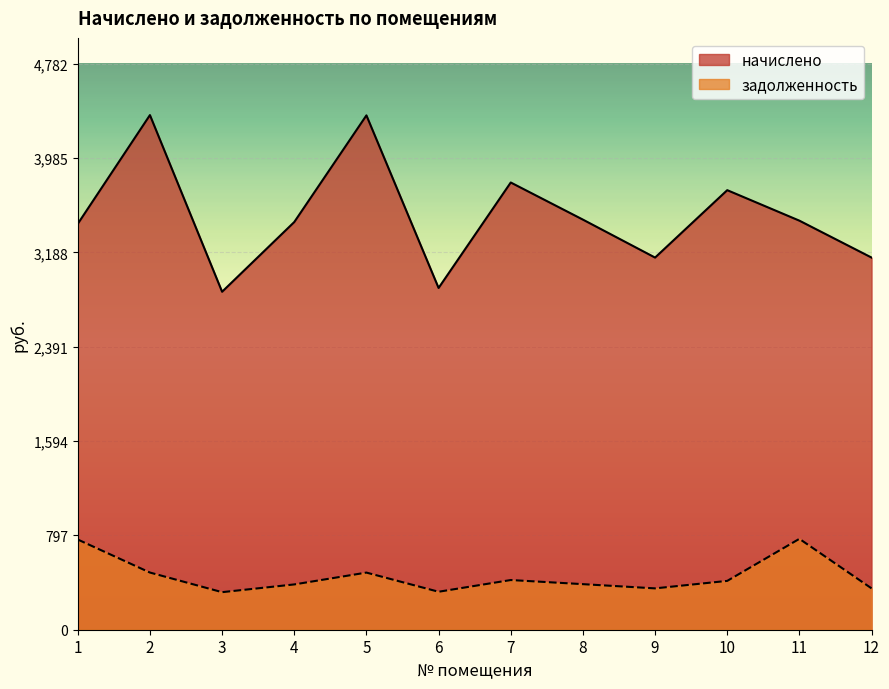

True or false: задолженность has a value of 482.6 at 5.

True